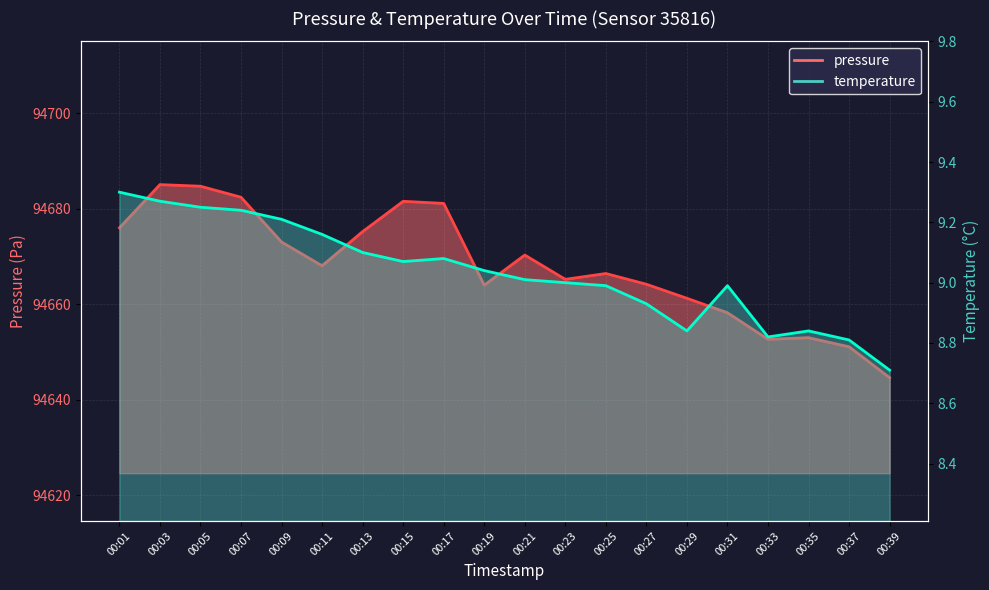

Rank the series at 00:07 from lowest to highest value.

temperature, pressure